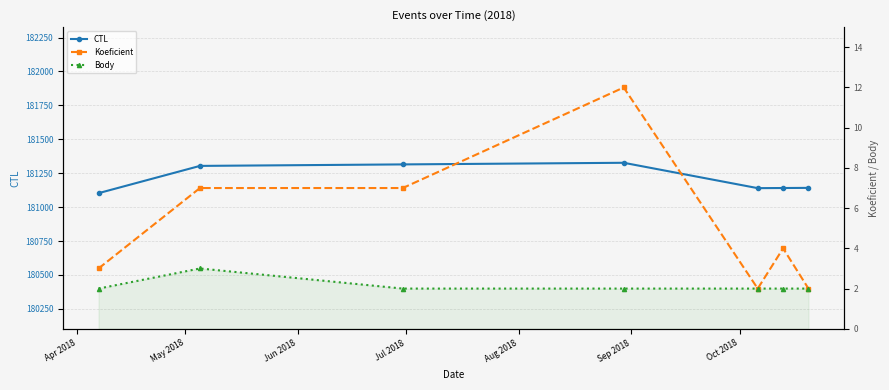

The Body series shows 2 at Sep 2018. True or false?

True